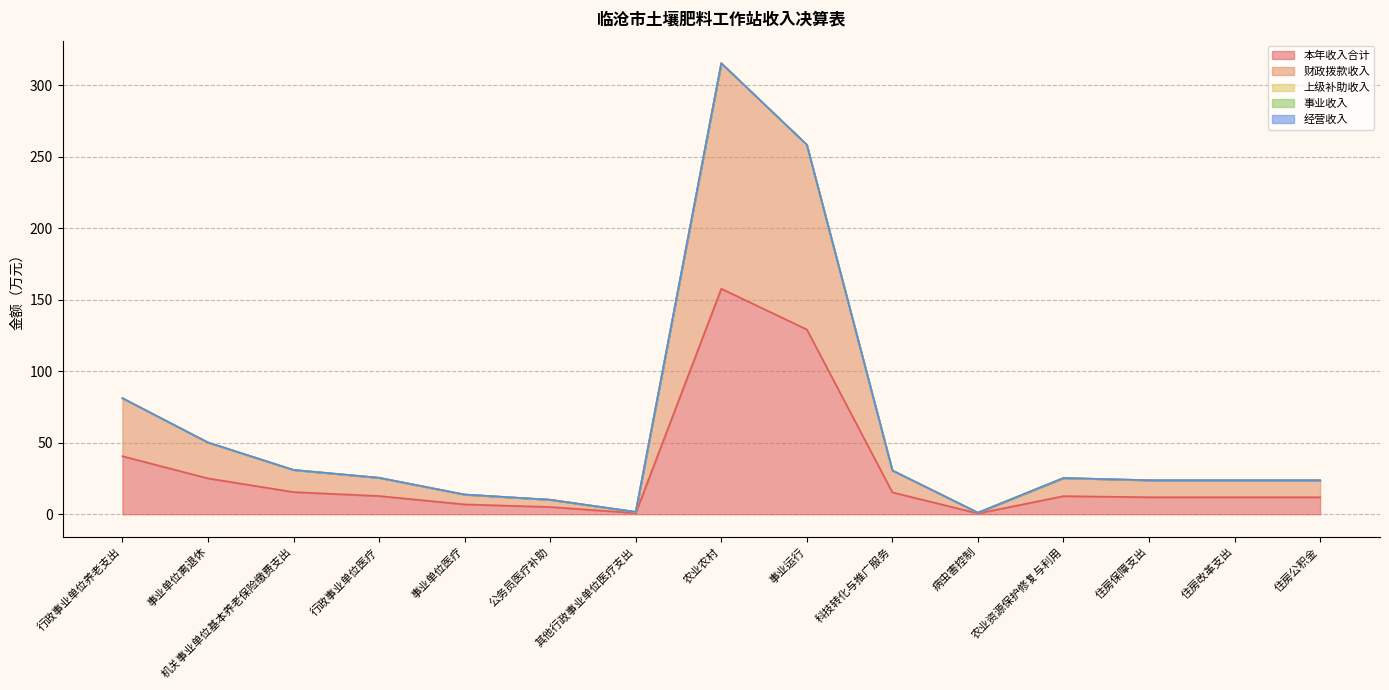

At which label is 经营收入 closest to 0?

行政事业单位养老支出